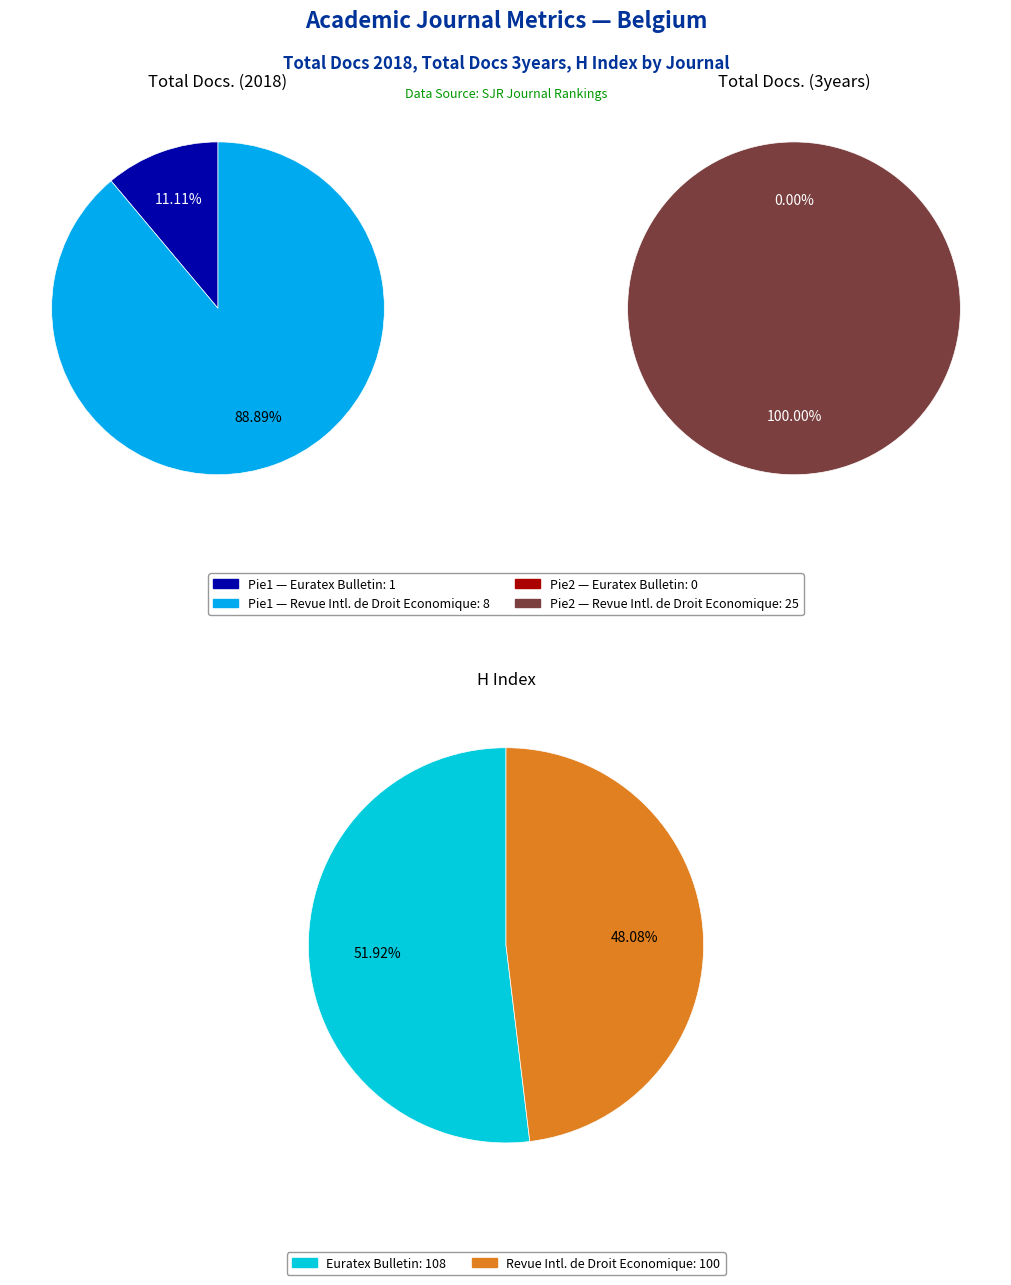

Combined, what portion of the pie is Euratex Bulletin and Revue Internationale de Droit Economique?

100.0%